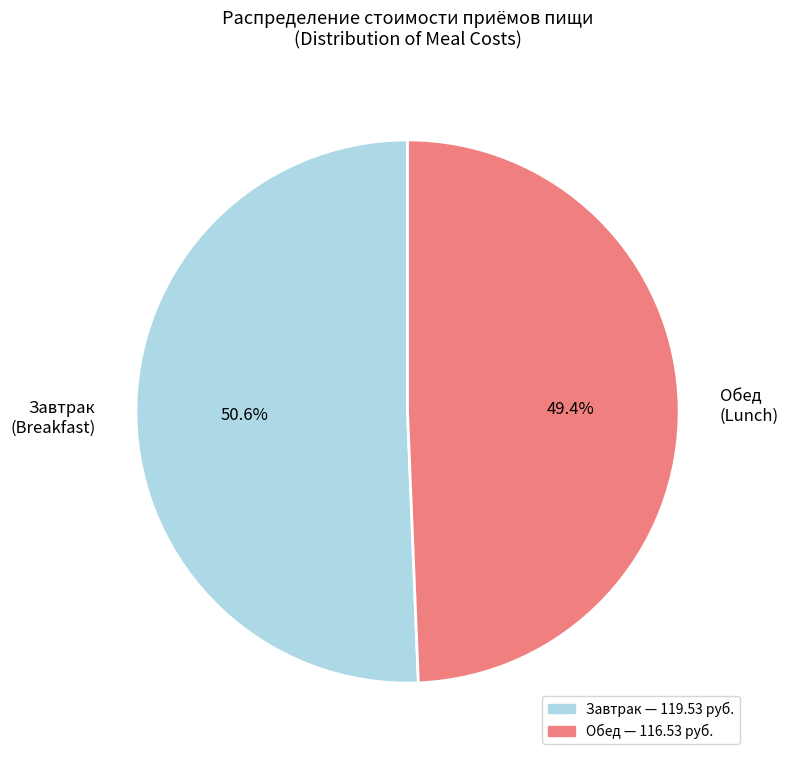

Does Обед (Lunch) account for over 50% of the chart?

No